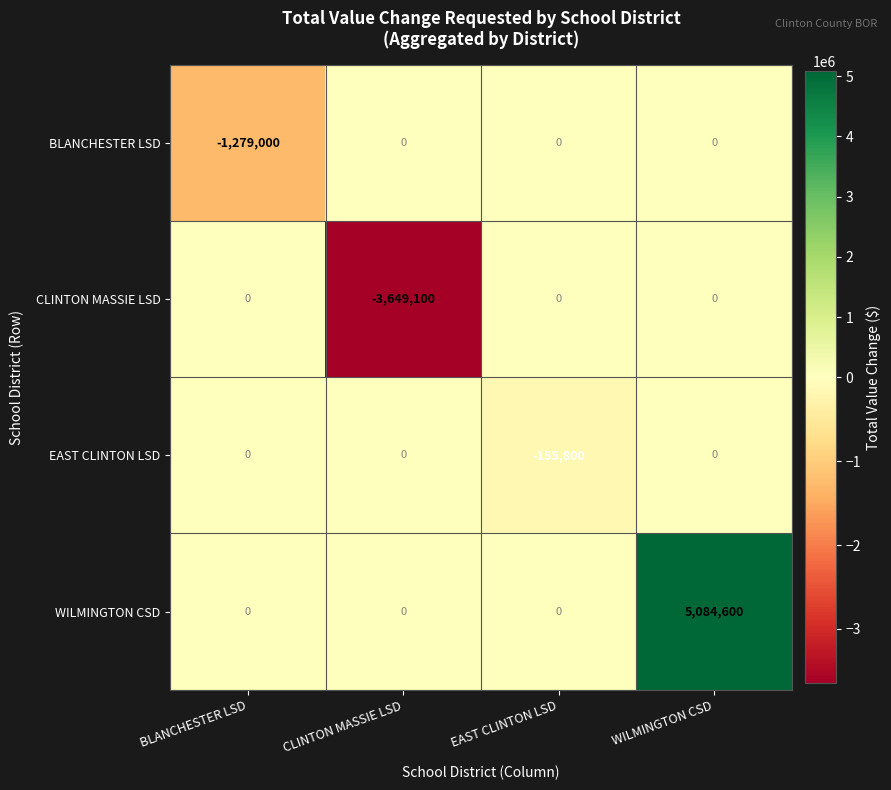

Reading right to left, list all the values displayed in this chart.

BLANCHESTER LSD: WILMINGTON CSD=0	EAST CLINTON LSD=0	CLINTON MASSIE LSD=0	BLANCHESTER LSD=-1279000
CLINTON MASSIE LSD: WILMINGTON CSD=0	EAST CLINTON LSD=0	CLINTON MASSIE LSD=-3649100	BLANCHESTER LSD=0
EAST CLINTON LSD: WILMINGTON CSD=0	EAST CLINTON LSD=-155800	CLINTON MASSIE LSD=0	BLANCHESTER LSD=0
WILMINGTON CSD: WILMINGTON CSD=5084600	EAST CLINTON LSD=0	CLINTON MASSIE LSD=0	BLANCHESTER LSD=0